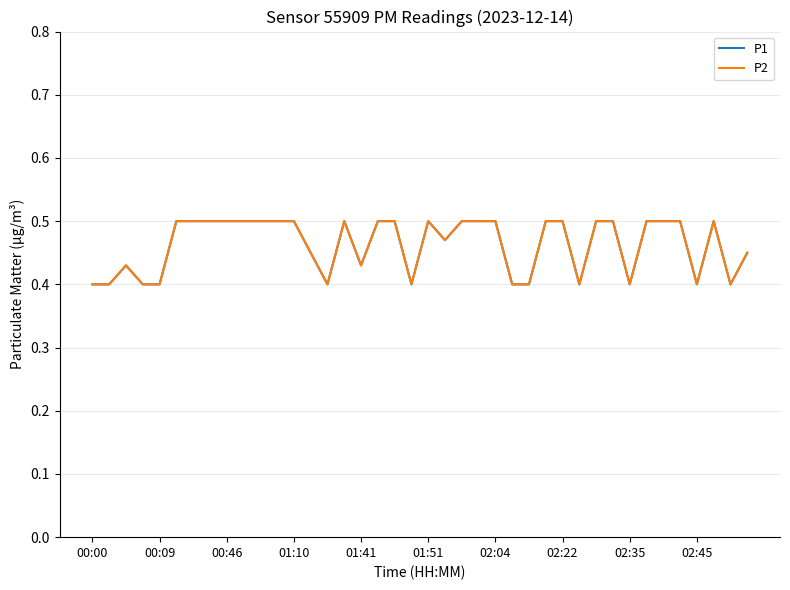

Which series has the widest spread of values?

P1